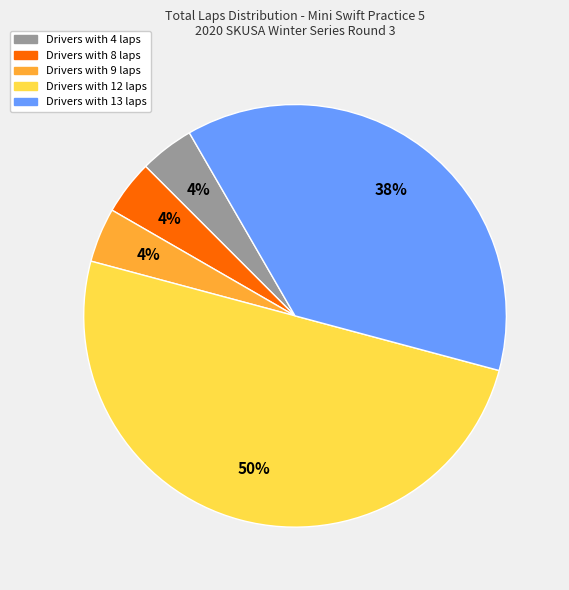

To the nearest percent, what is the difference between the largest and smallest slice percentages?

46%